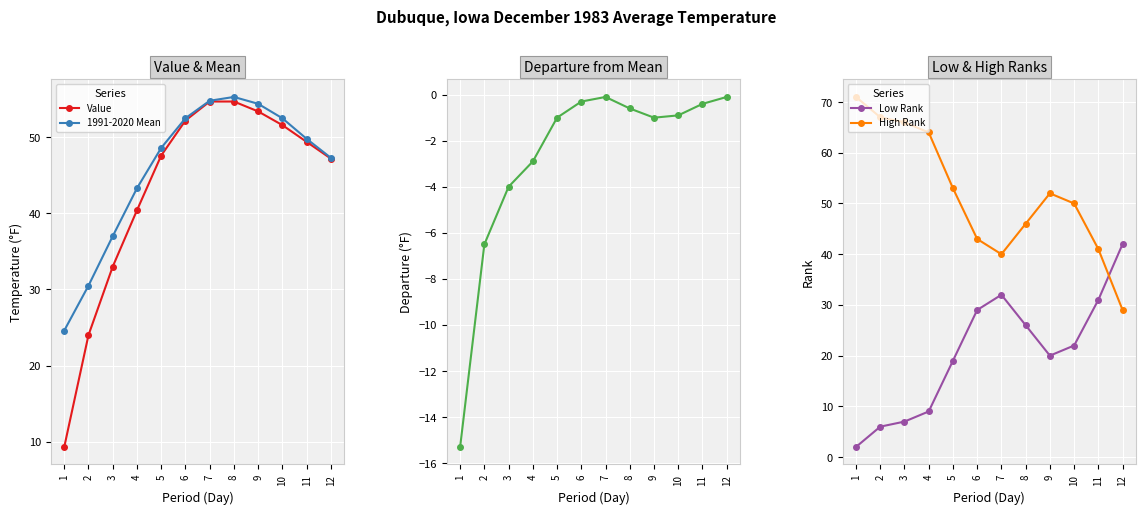

Is it true that Low Rank equals 19.0 at 5?

True